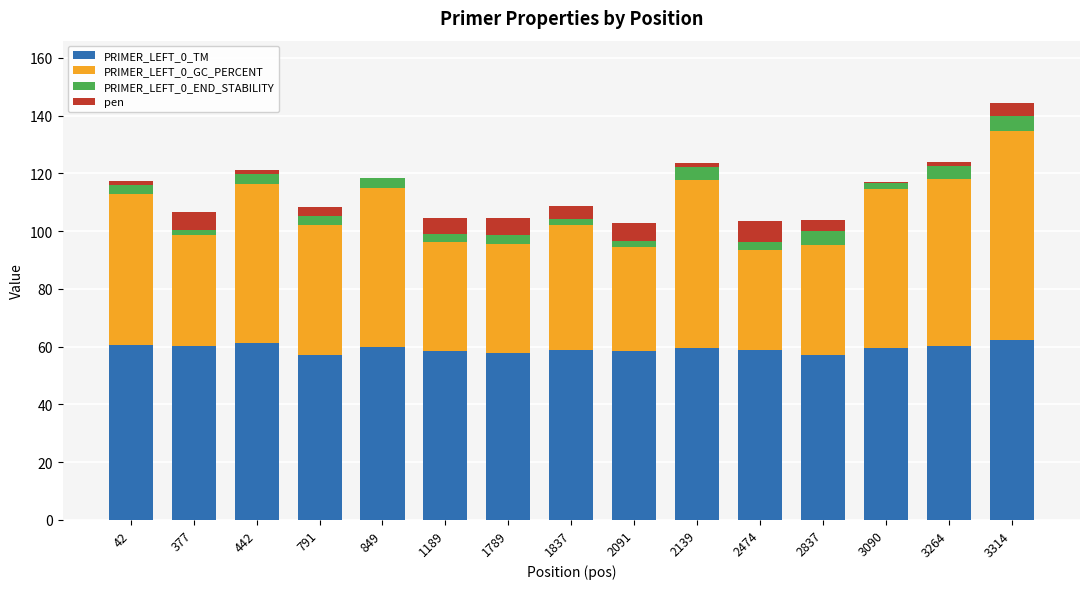

What is the maximum value for PRIMER_LEFT_0_TM?

62.4